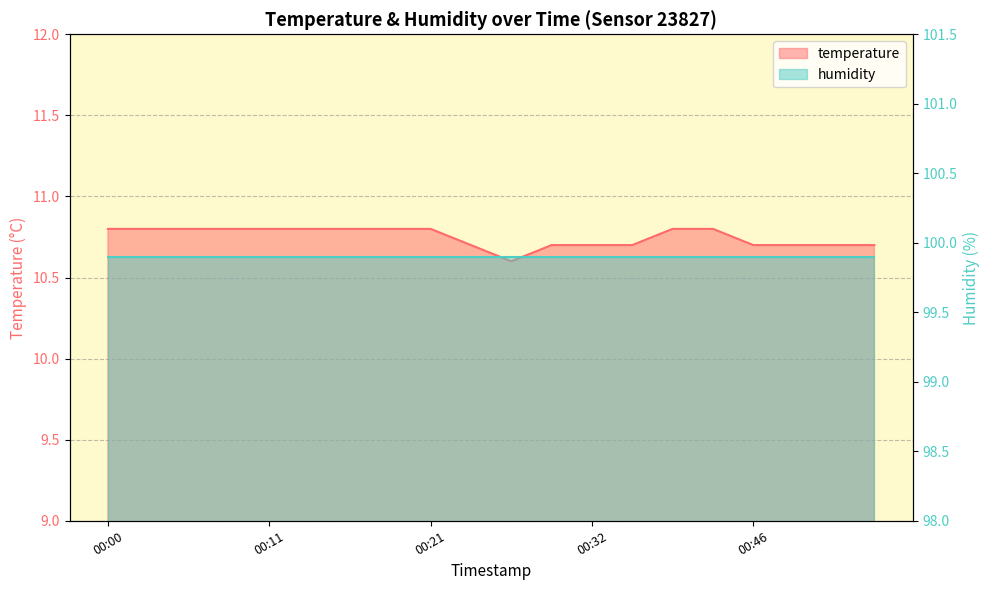

Reading left to right, extract all data points from this chart.

00:00=10.8	00:03=10.8	00:05=10.8	00:08=10.8	00:11=10.8	00:13=10.8	00:16=10.8	00:19=10.8	00:21=10.8	00:24=10.7	00:26=10.6	00:29=10.7	00:32=10.7	00:34=10.7	00:41=10.8	00:44=10.8	00:46=10.7	00:49=10.7	00:52=10.7	00:54=10.7